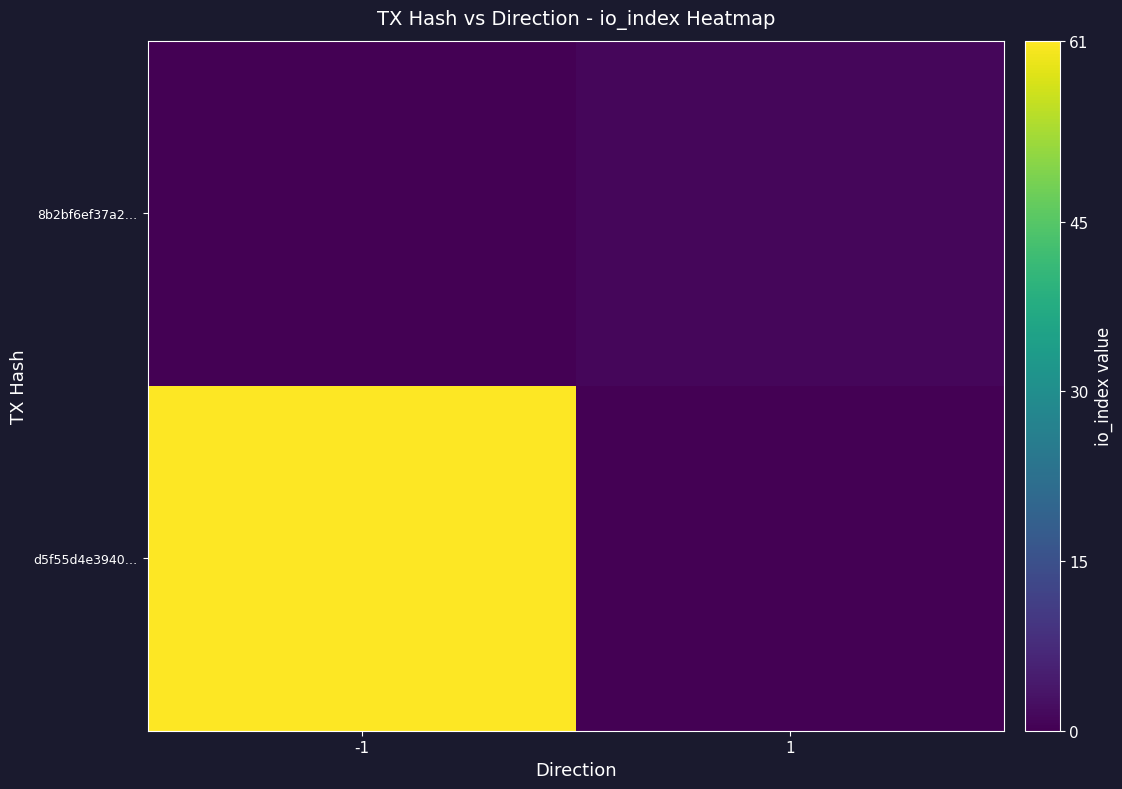

Rank the series by their average value, from lowest to highest.

8b2bf6ef37a2…, d5f55d4e3940…